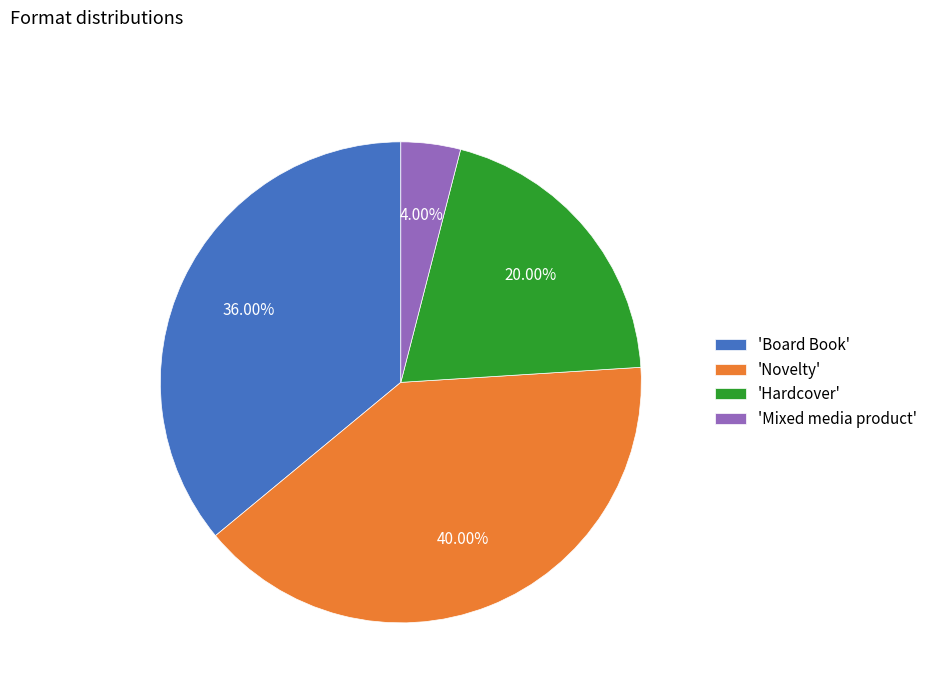

Do 'Hardcover' and 'Mixed media product' together represent more than half of the pie?

No